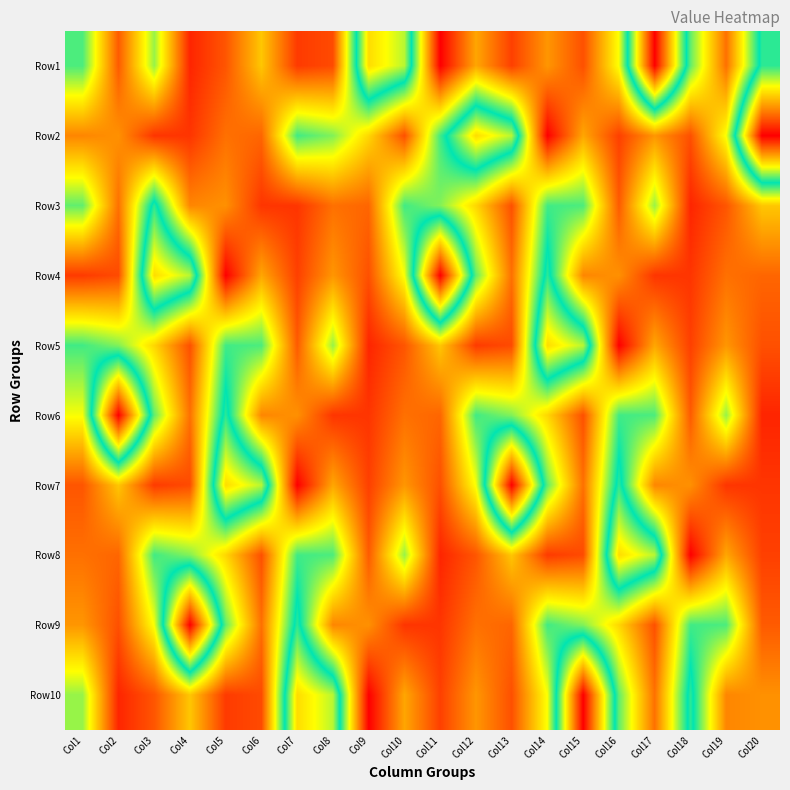

Reading left to right, transcribe all the data shown in this chart.

Row1: Col1=69	Col2=22	Col3=62	Col4=12	Col5=21	Col6=42	Col7=16	Col8=19	Col9=106	Col10=93	Col11=5	Col12=36	Col13=17	Col14=33	Col15=20	Col16=53	Col17=147	Col18=67	Col19=26	Col20=80
Row2: Col1=30	Col2=32	Col3=15	Col4=15	Col5=26	Col6=24	Col7=70	Col8=64	Col9=45	Col10=20	Col11=70	Col12=106	Col13=93	Col14=5	Col15=36	Col16=17	Col17=33	Col18=20	Col19=53	Col20=147
Row3: Col1=67	Col2=26	Col3=80	Col4=30	Col5=32	Col6=15	Col7=15	Col8=26	Col9=24	Col10=70	Col11=64	Col12=45	Col13=20	Col14=70	Col15=69	Col16=22	Col17=62	Col18=12	Col19=21	Col20=42
Row4: Col1=16	Col2=19	Col3=106	Col4=93	Col5=5	Col6=36	Col7=17	Col8=33	Col9=20	Col10=53	Col11=147	Col12=67	Col13=26	Col14=80	Col15=30	Col16=32	Col17=15	Col18=15	Col19=26	Col20=24
Row5: Col1=70	Col2=64	Col3=45	Col4=20	Col5=70	Col6=69	Col7=22	Col8=62	Col9=12	Col10=21	Col11=42	Col12=16	Col13=19	Col14=106	Col15=93	Col16=5	Col17=36	Col18=17	Col19=33	Col20=20
Row6: Col1=53	Col2=147	Col3=67	Col4=26	Col5=80	Col6=30	Col7=32	Col8=15	Col9=15	Col10=26	Col11=24	Col12=70	Col13=64	Col14=45	Col15=20	Col16=70	Col17=69	Col18=22	Col19=62	Col20=12
Row7: Col1=21	Col2=42	Col3=16	Col4=19	Col5=106	Col6=93	Col7=5	Col8=36	Col9=17	Col10=33	Col11=20	Col12=53	Col13=147	Col14=67	Col15=26	Col16=80	Col17=30	Col18=32	Col19=15	Col20=15
Row8: Col1=26	Col2=24	Col3=70	Col4=64	Col5=45	Col6=20	Col7=70	Col8=69	Col9=22	Col10=62	Col11=12	Col12=21	Col13=42	Col14=16	Col15=19	Col16=106	Col17=93	Col18=5	Col19=36	Col20=17
Row9: Col1=33	Col2=20	Col3=53	Col4=147	Col5=67	Col6=26	Col7=80	Col8=30	Col9=32	Col10=15	Col11=15	Col12=26	Col13=24	Col14=70	Col15=64	Col16=45	Col17=20	Col18=70	Col19=69	Col20=22
Row10: Col1=62	Col2=12	Col3=21	Col4=42	Col5=16	Col6=19	Col7=106	Col8=93	Col9=5	Col10=36	Col11=17	Col12=33	Col13=20	Col14=53	Col15=147	Col16=67	Col17=26	Col18=80	Col19=30	Col20=32